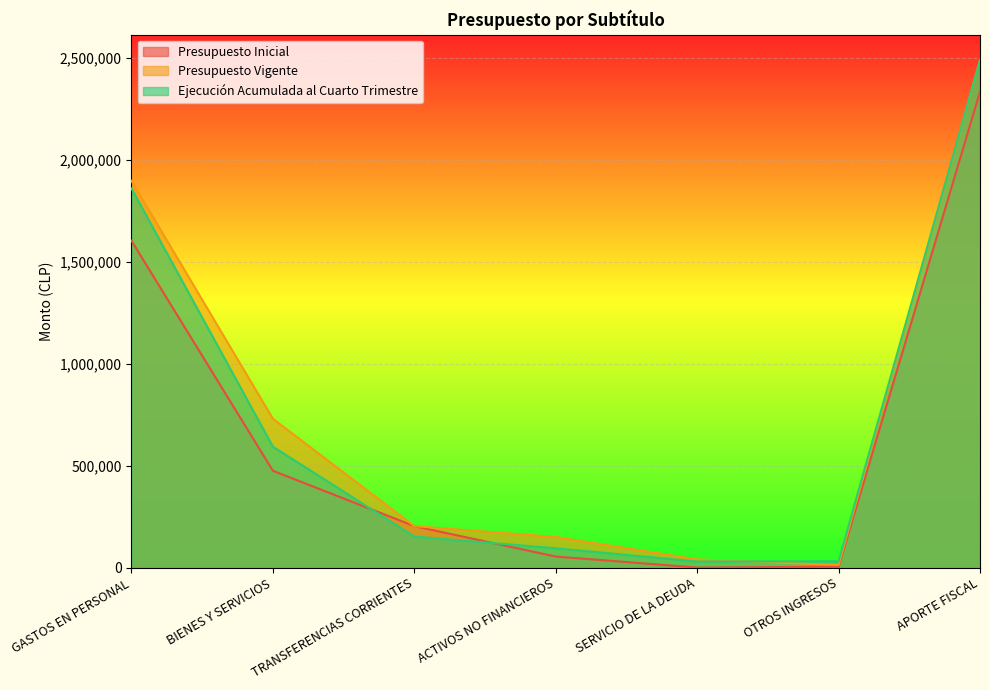

Rank the series by their maximum value, from lowest to highest.

Presupuesto Inicial, Presupuesto Vigente, Ejecución Acumulada al Cuarto Trimestre